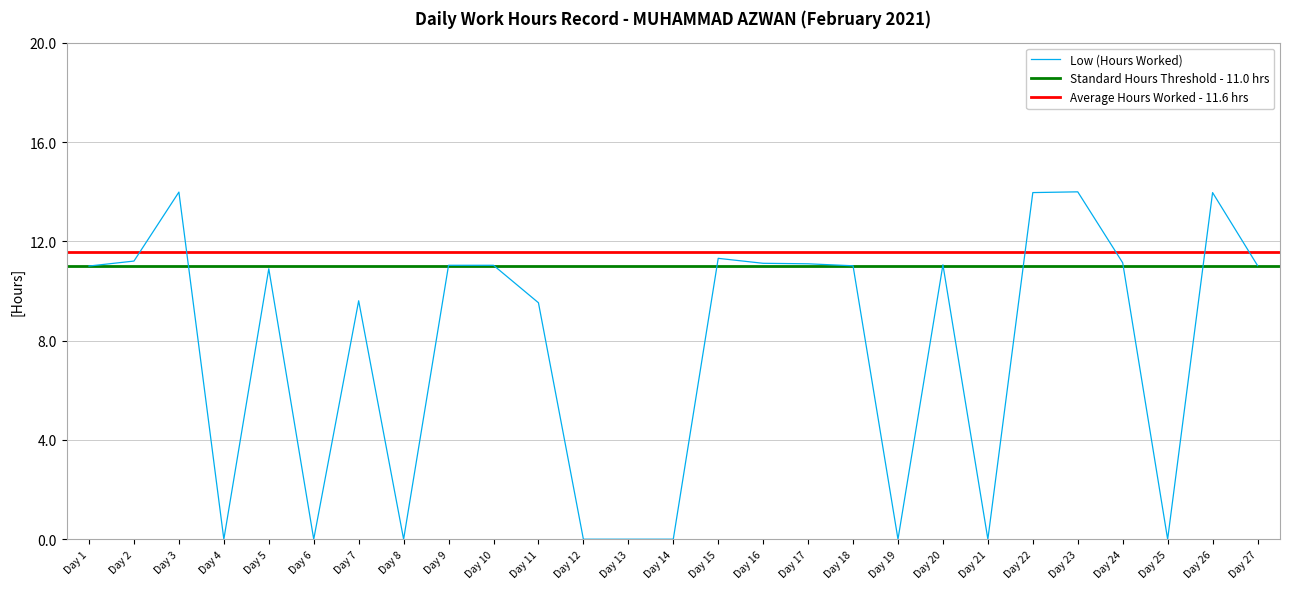

Does the chart have visible grid lines?

Yes